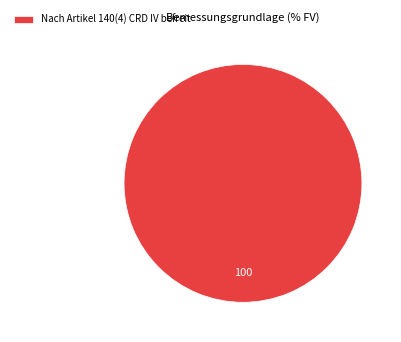

Which slice represents more than half of the pie?

Nach Artikel 140(4) CRD IV befreit